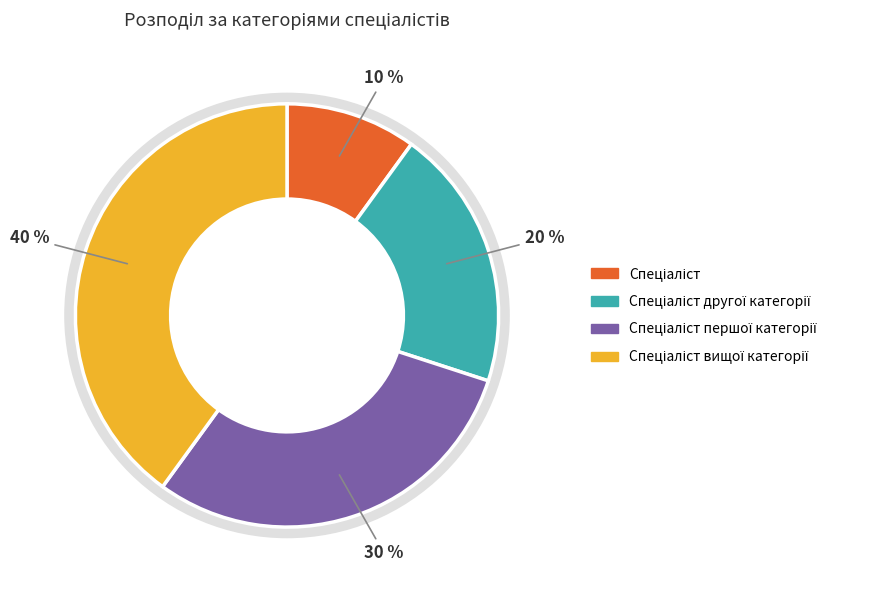

Is there a majority slice in this chart?

No